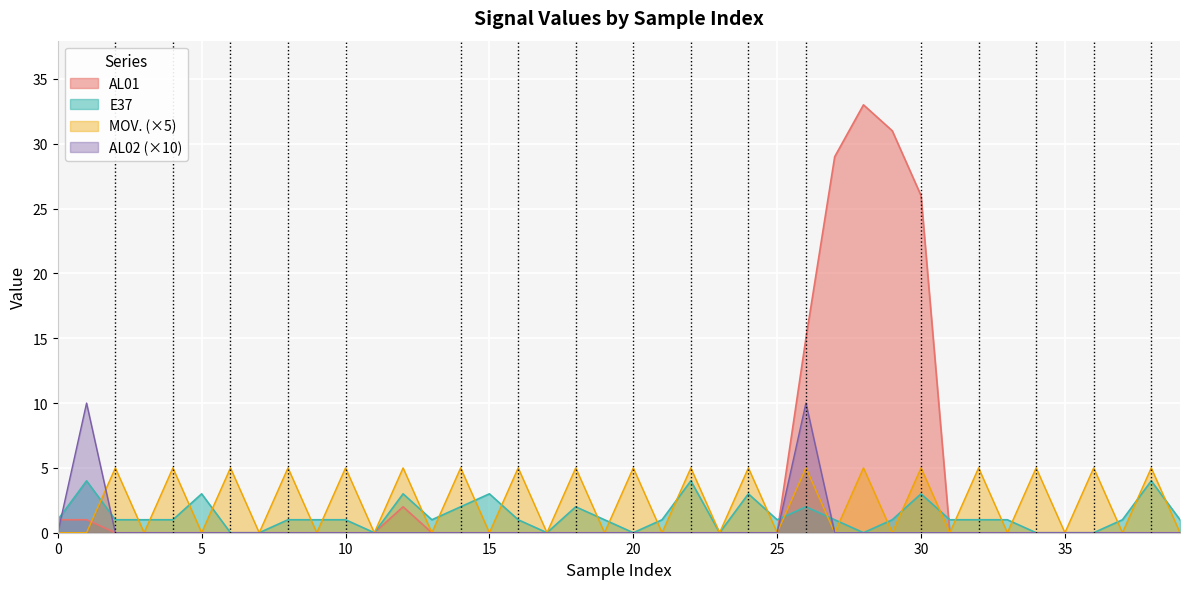

How many interior local peaks does the MOV. series have?

19